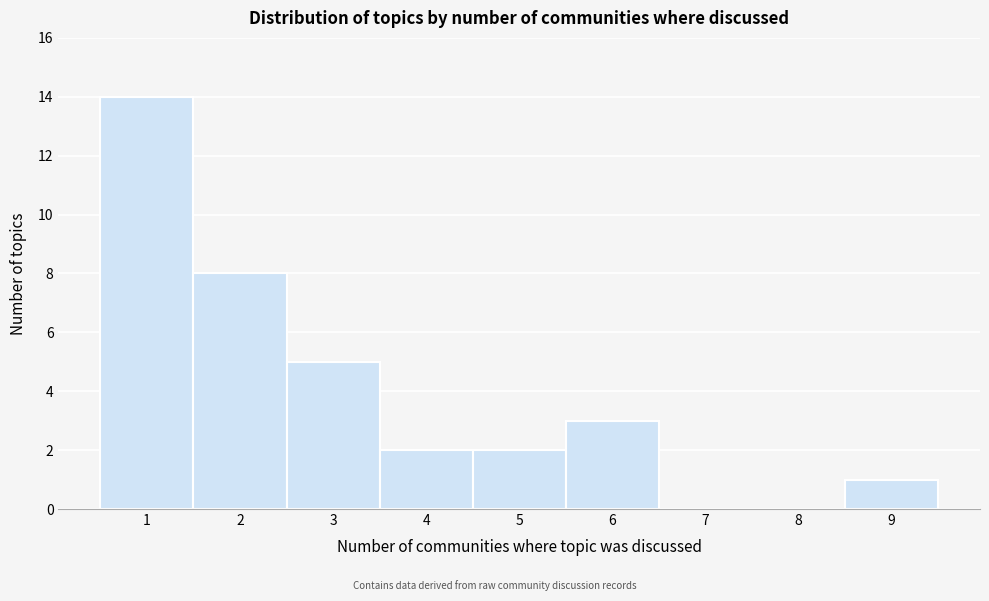

Over which range of the x-axis is the bar tallest?

0.5 to 1.5